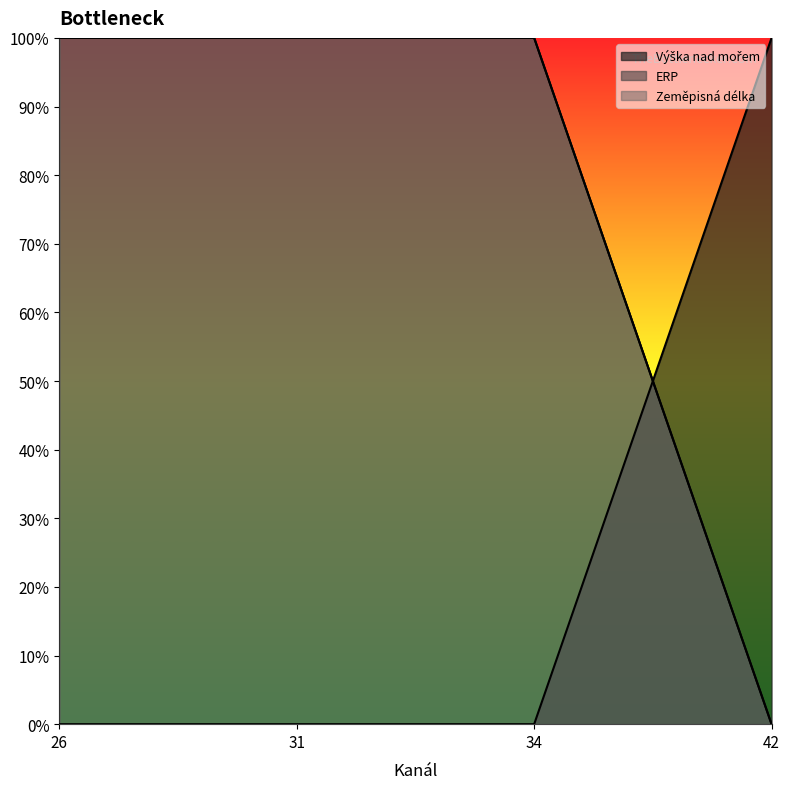

How many series are shown in this chart?

3